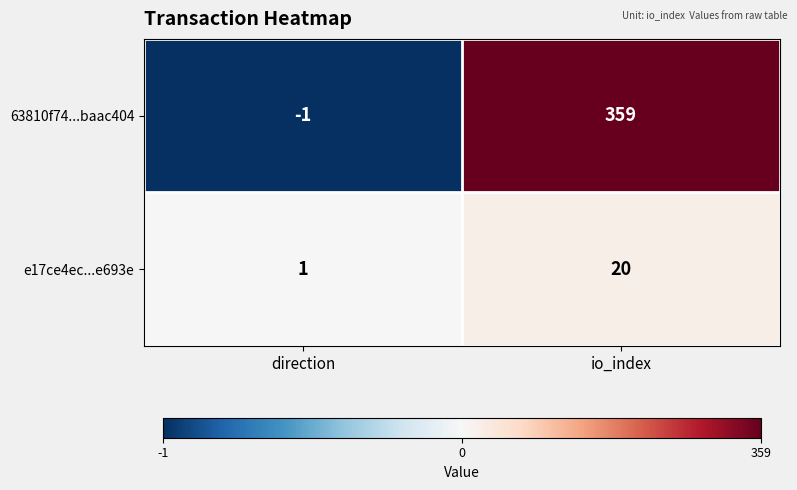

What is the sum of the e17ce4ec...e693e values at direction and io_index?

21